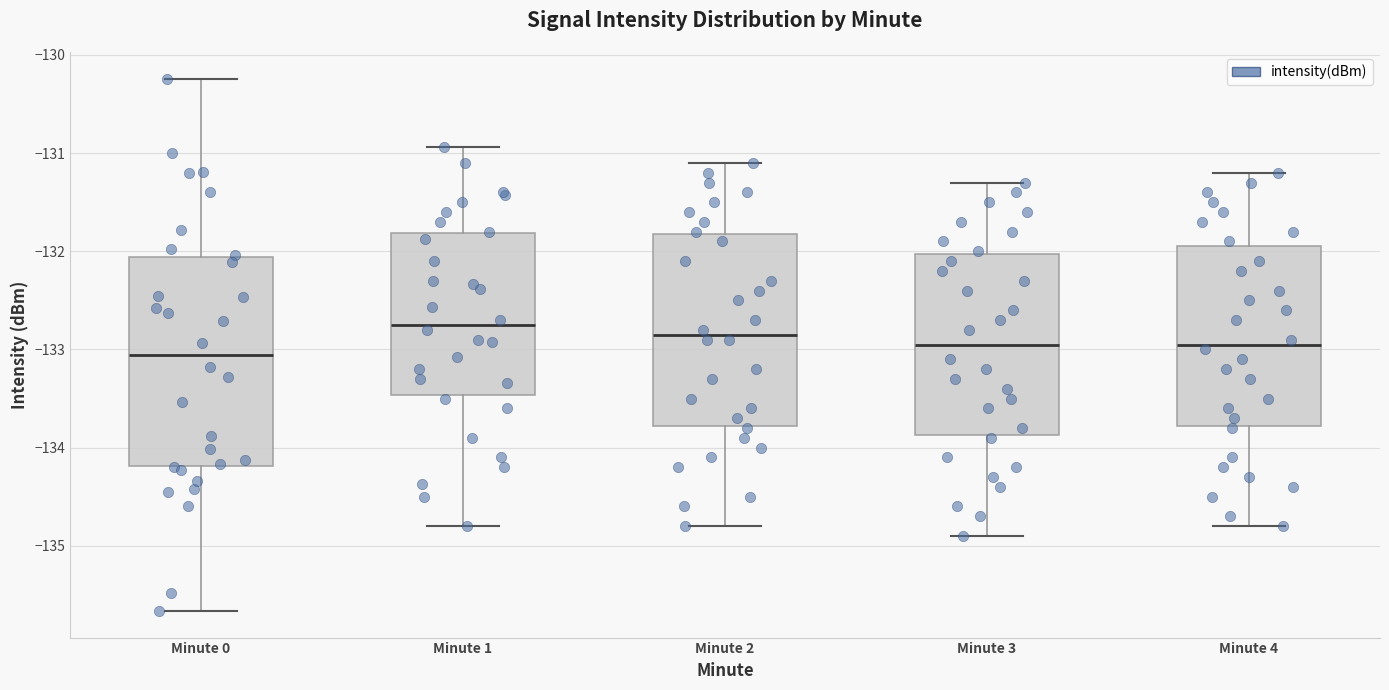

Reading left to right, transcribe this box plot: for each box, give where its median line is, the range the box spans, and where its two whiskers end, as read against the y-axis. The values are not printed on the chart, so give them approximately, as read against the axis.

Minute 0: median -133.1, box -134.2 to -132.1, whiskers -135.7 to -130.2
Minute 1: median -132.7, box -133.5 to -131.8, whiskers -134.8 to -130.9
Minute 2: median -132.8, box -133.8 to -131.8, whiskers -134.8 to -131.1
Minute 3: median -132.9, box -133.9 to -132.0, whiskers -134.9 to -131.3
Minute 4: median -132.9, box -133.8 to -131.9, whiskers -134.8 to -131.2